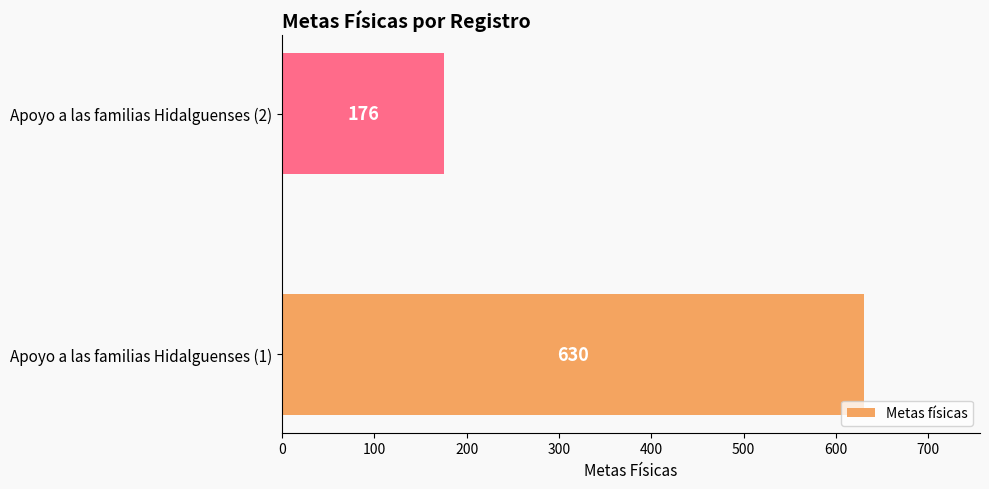

Which category has the lowest value across all series?

Apoyo a las familias Hidalguenses (2)